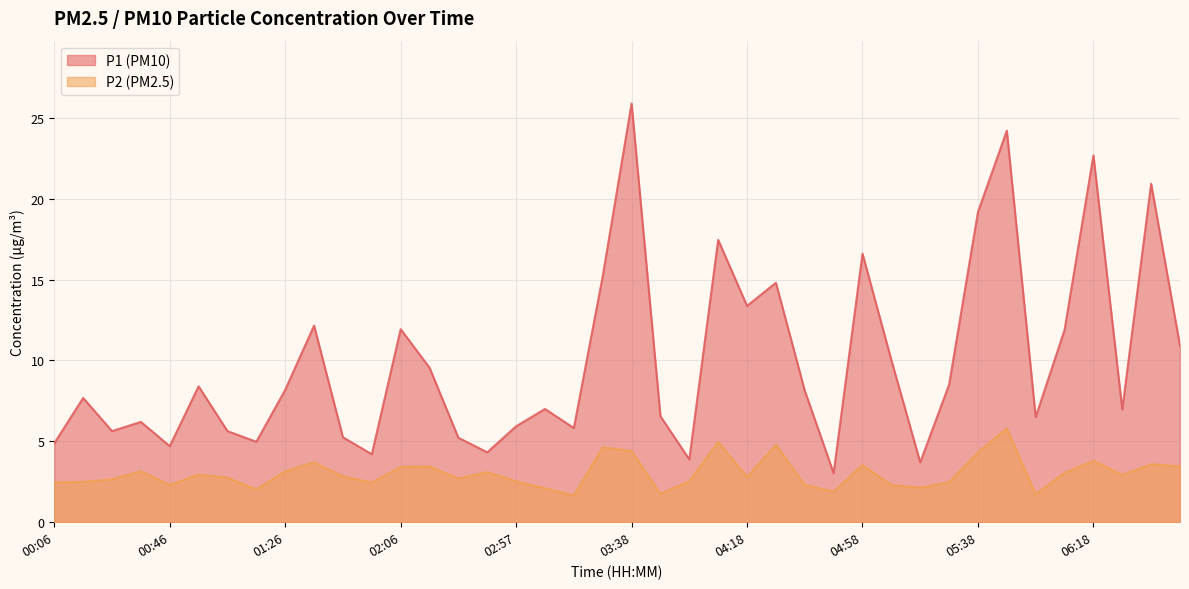

The P1 series shows 1.0 at 00:06. True or false?

False